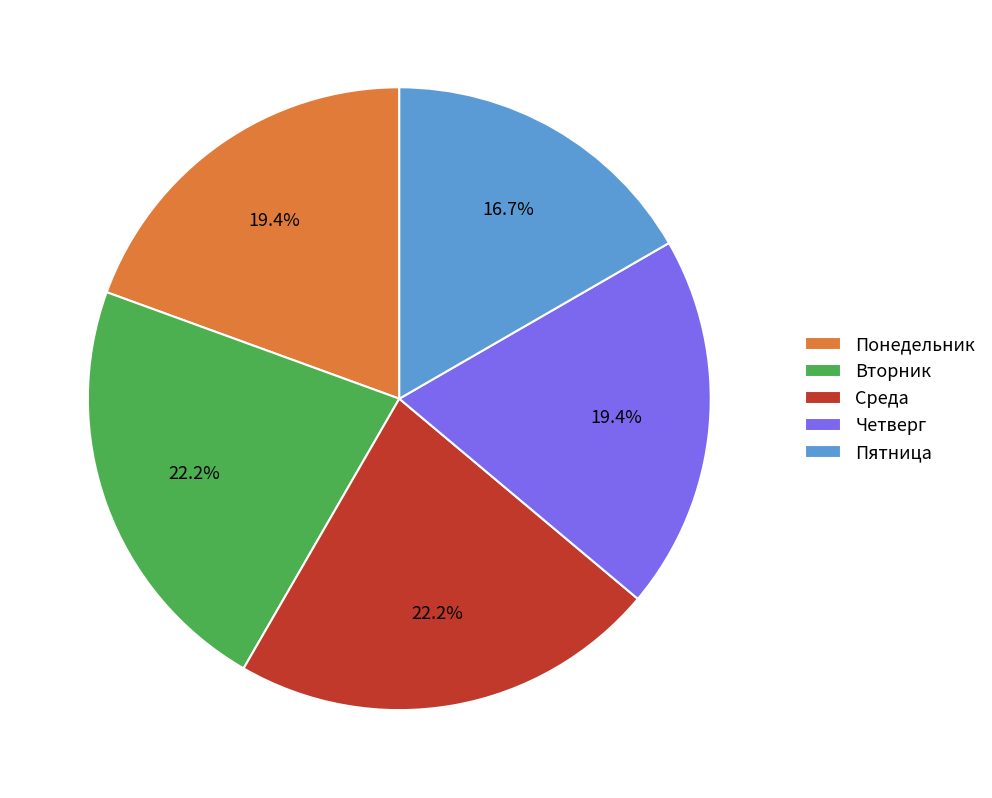

Which category has the smallest portion of the pie?

Пятница